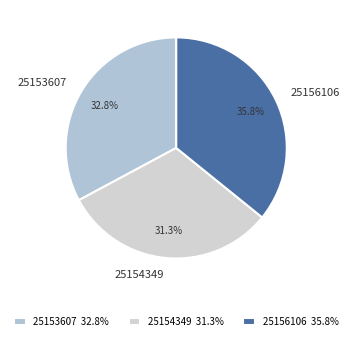

Which has a higher value, 25154349 or 25153607?

25153607